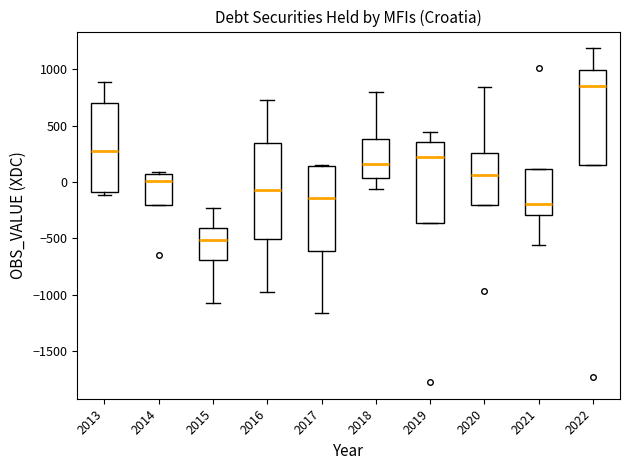

Reading left to right, read every box against the y-axis: the position of its median line, the range the box covers, and the ends of its whiskers. The values are not printed on the chart, so give them approximately, as read against the axis.

2013: median 300, box -100 to 700, whiskers -100 (just below the box's lower edge) to 900
2014: median 0, box -200 to 50, whiskers -200 to 100
2015: median -500, box -700 to -400, whiskers -1050 to -250
2016: median -50, box -500 to 350, whiskers -950 to 750
2017: median -150, box -600 to 150, whiskers -1150 to 150
2018: median 150, box 50 to 400, whiskers -50 to 800
2019: median 200, box -350 to 350, whiskers -350 to 450
2020: median 50, box -200 to 250, whiskers -200 to 850
2021: median -200, box -300 to 100, whiskers -550 to 100
2022: median 850, box 150 to 1000, whiskers 150 to 1200